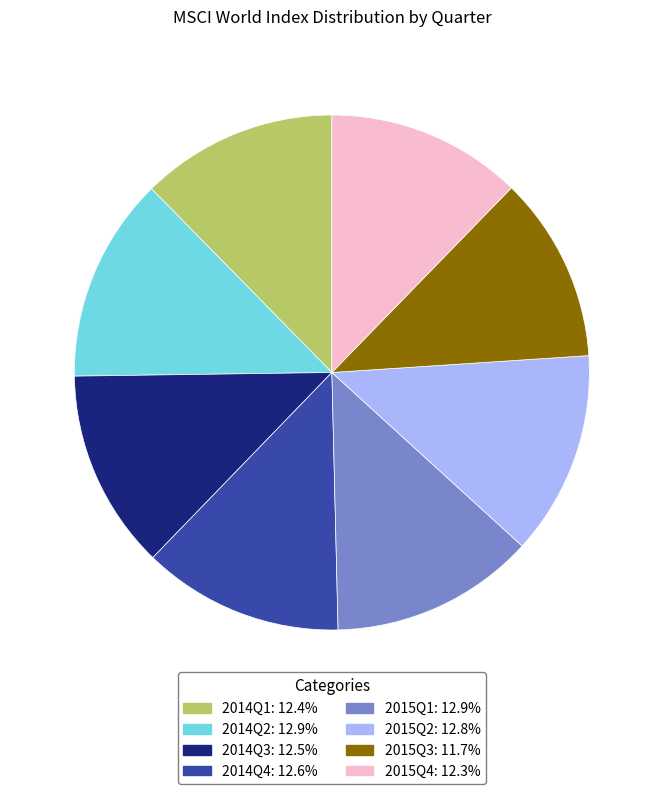

Combined, do 2015Q4 and 2015Q1 account for over 50%?

No